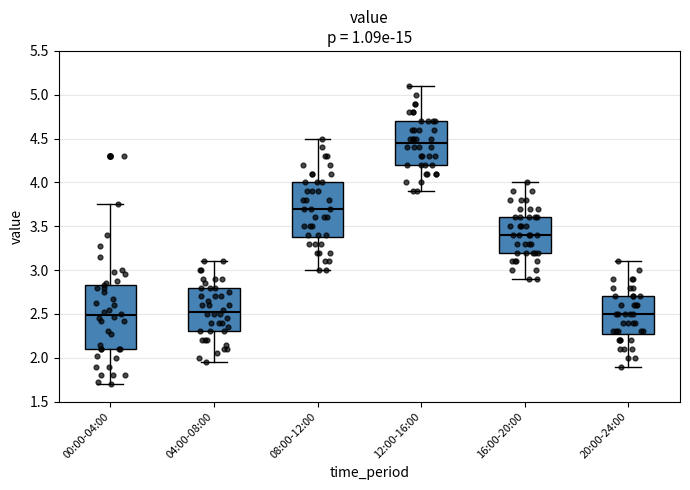

Reading left to right, read every box against the y-axis: the position of its median line, the range the box covers, and the ends of its whiskers. The values are not printed on the chart, so give them approximately, as read against the axis.

00:00-04:00: median 2.50, box 2.10 to 2.85, whiskers 1.70 to 3.75
04:00-08:00: median 2.55, box 2.30 to 2.80, whiskers 1.95 to 3.10
08:00-12:00: median 3.70, box 3.40 to 4.00, whiskers 3.00 to 4.50
12:00-16:00: median 4.45, box 4.20 to 4.70, whiskers 3.90 to 5.10
16:00-20:00: median 3.40, box 3.20 to 3.60, whiskers 2.90 to 4.00
20:00-24:00: median 2.50, box 2.30 to 2.70, whiskers 1.90 to 3.10